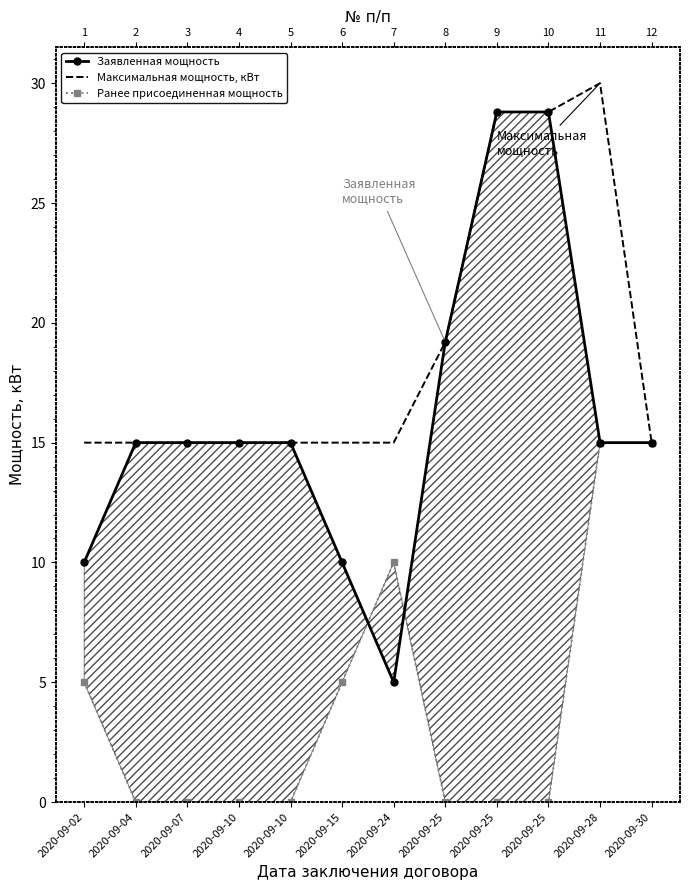

How many Ранее присоединенная мощность values are between 0 and 10?

10